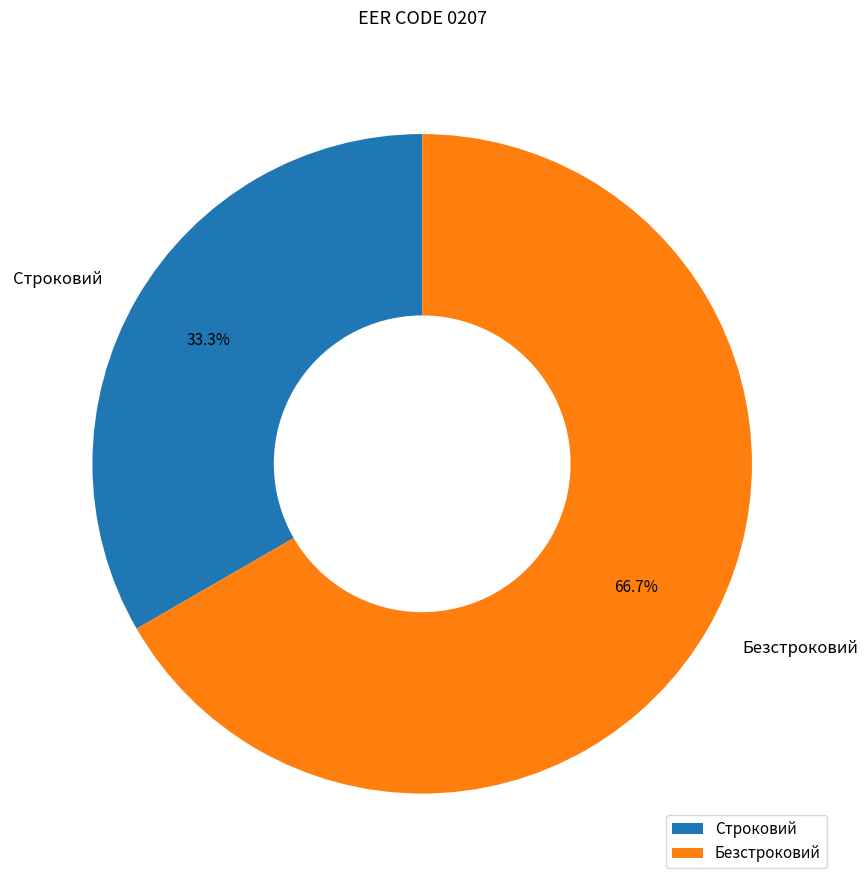

How many segments does this pie chart have?

2